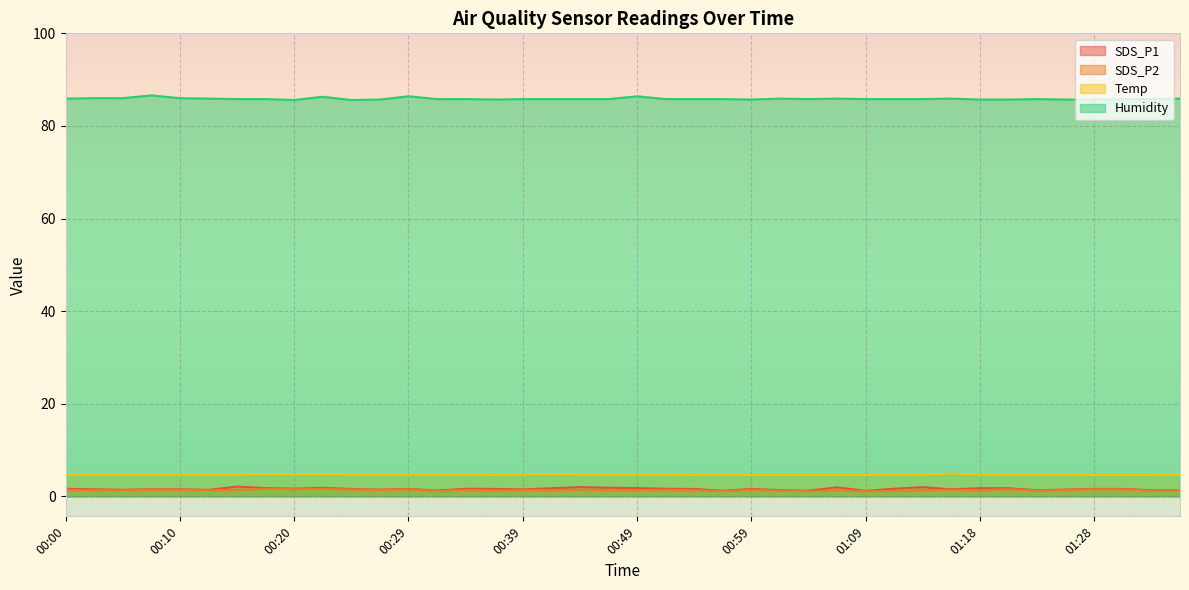

Rank the series at 01:09 from lowest to highest value.

SDS_P2, SDS_P1, Temp, Humidity